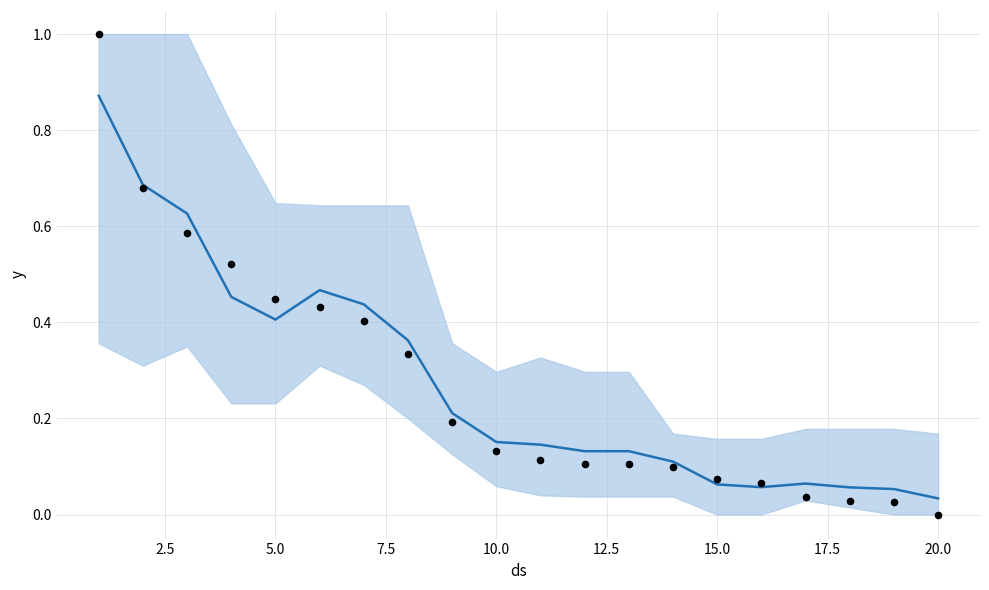

Is the value of Observations at 15.0 greater than the value of Trend at 19?

Yes